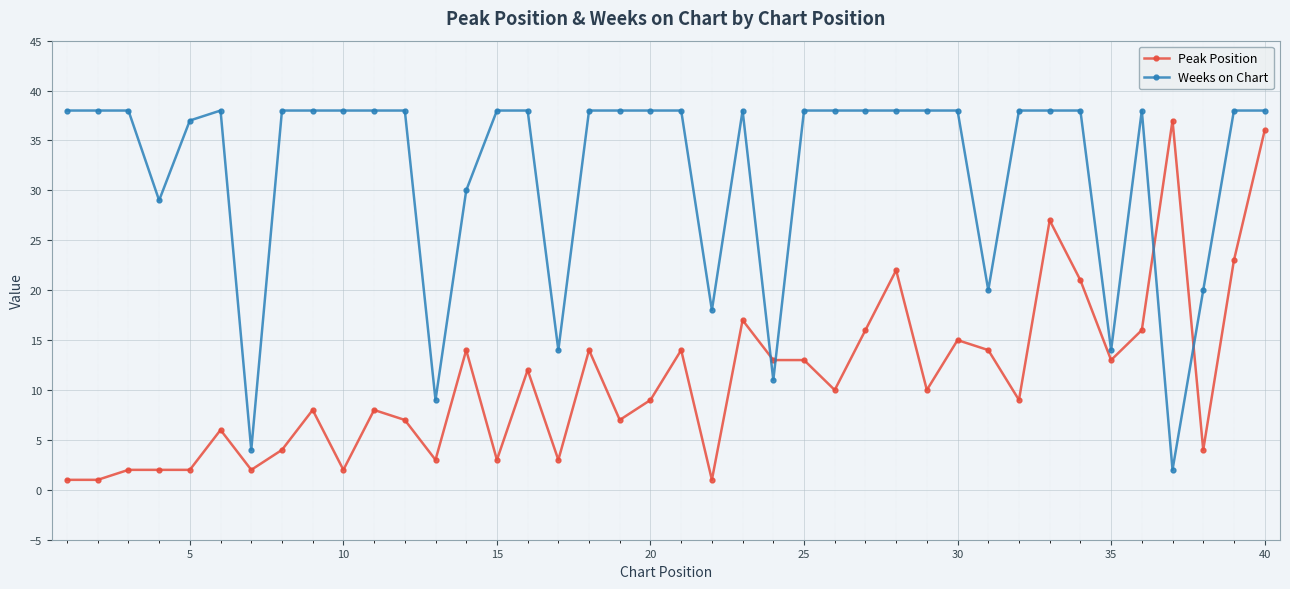

Which series ends up on top after the final intersection of Weeks on Chart and Peak Position?

Weeks on Chart